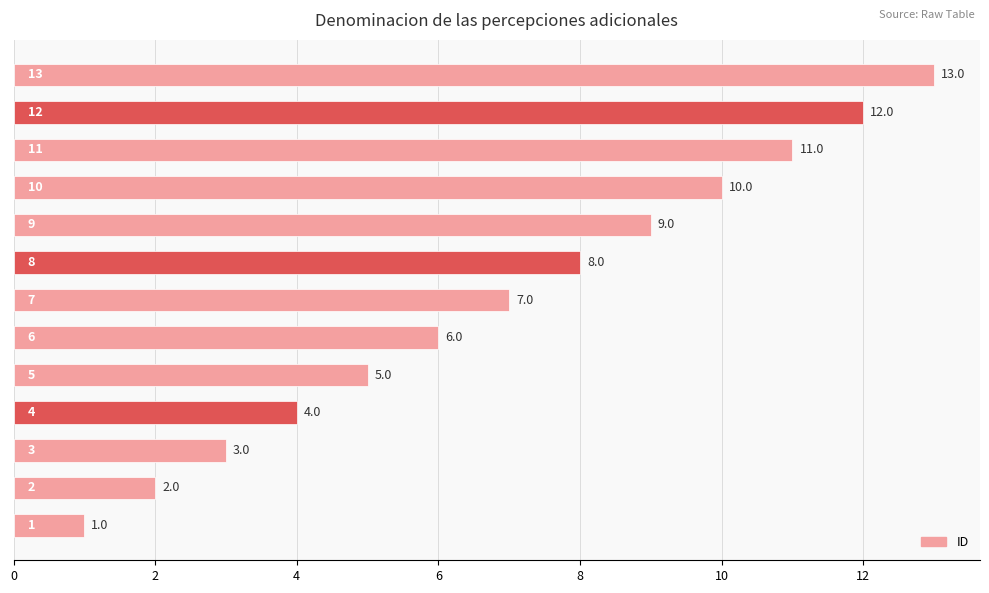

Are the bars horizontal?

Yes